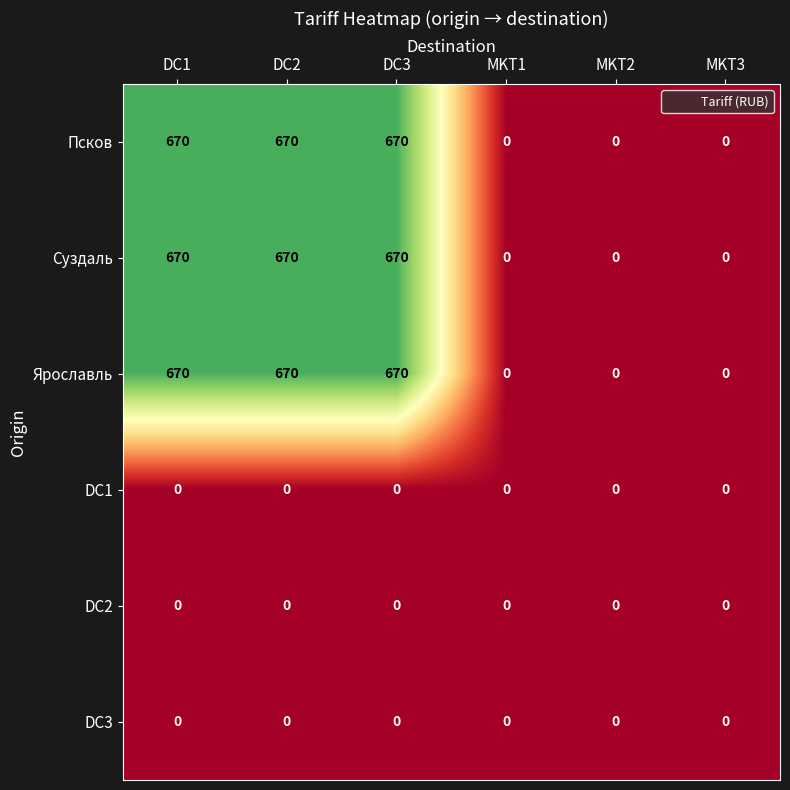

How many Суздаль values are between 0 and 670?

6